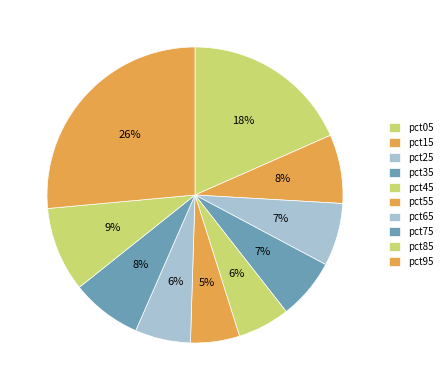

How much of the chart is everything except pct75?

92.3%